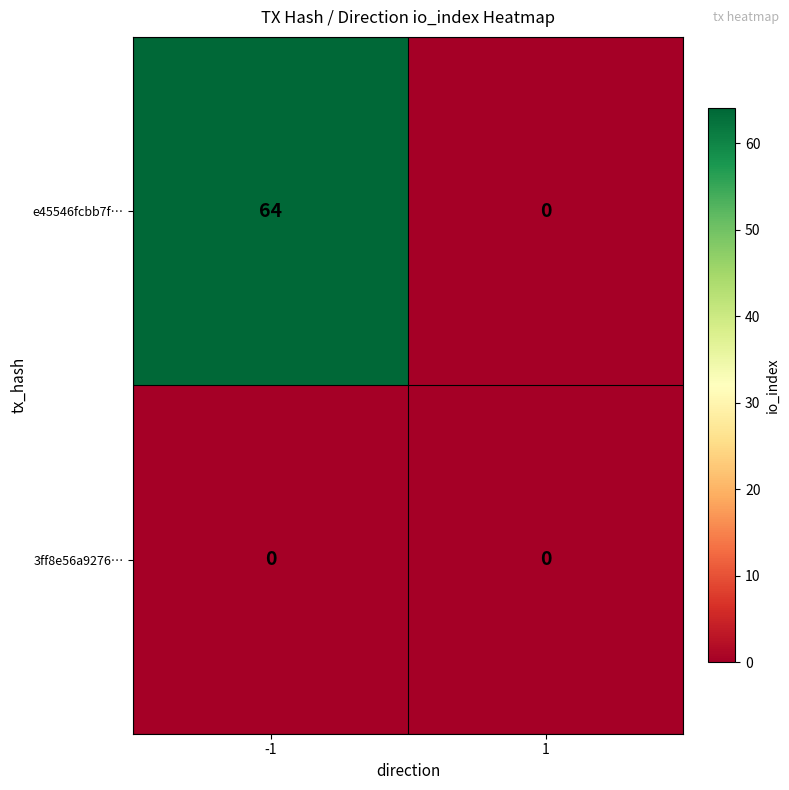

What is the total value across all series at -1?

64